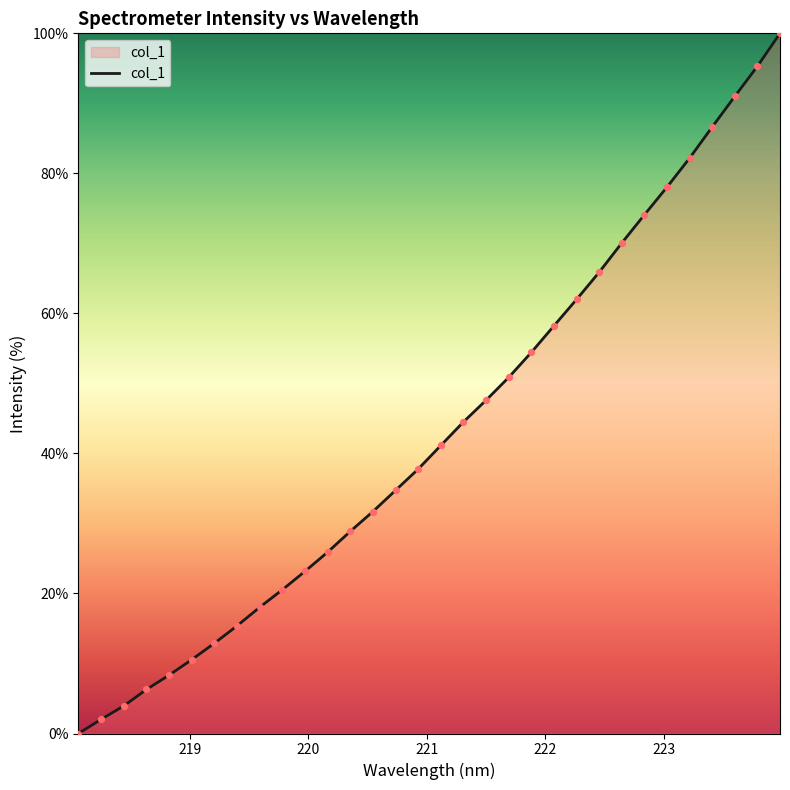

What is the greatest value displayed?

100.0